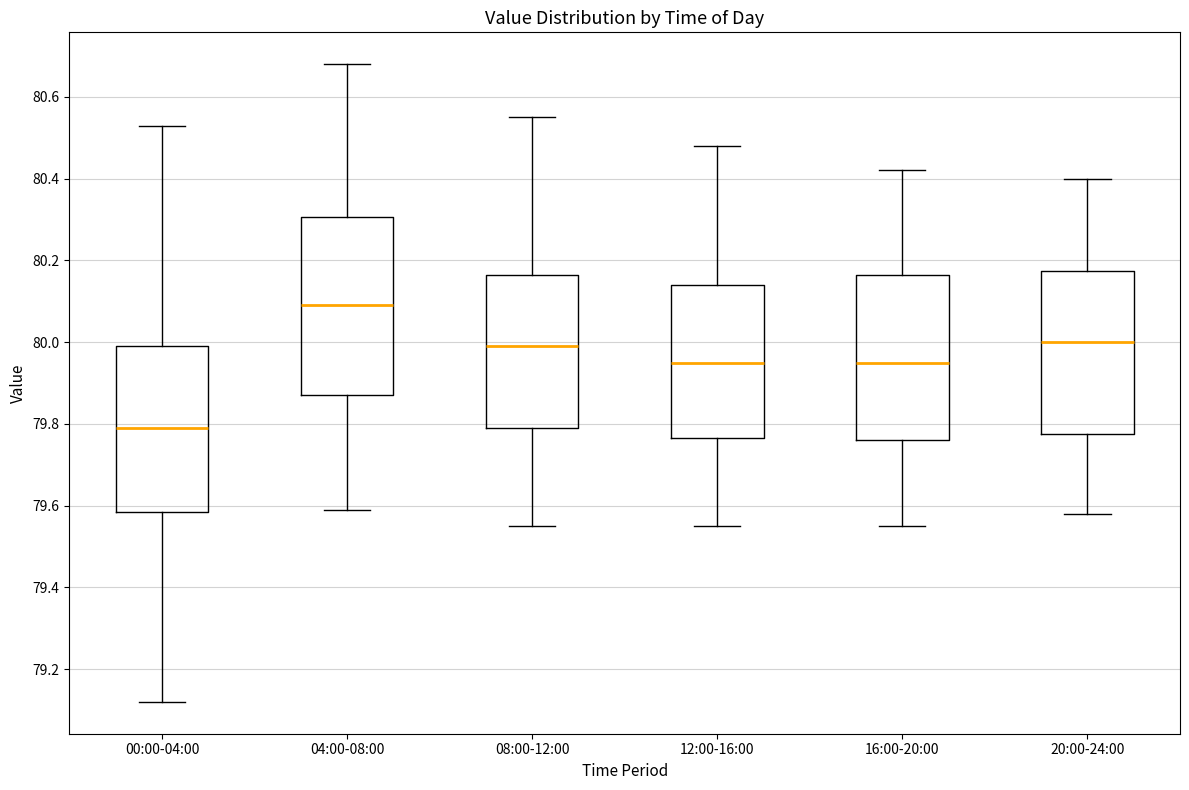

Reading left to right, transcribe this box plot: for each box, give where its median line is, the range the box spans, and where its two whiskers end, as read against the y-axis. The values are not printed on the chart, so give them approximately, as read against the axis.

00:00-04:00: median 79.80, box 79.58 to 80.00, whiskers 79.12 to 80.54
04:00-08:00: median 80.10, box 79.88 to 80.30, whiskers 79.60 to 80.68
08:00-12:00: median 80.00, box 79.80 to 80.16, whiskers 79.56 to 80.56
12:00-16:00: median 79.96, box 79.76 to 80.14, whiskers 79.56 to 80.48
16:00-20:00: median 79.96, box 79.76 to 80.16, whiskers 79.56 to 80.42
20:00-24:00: median 80.00, box 79.78 to 80.18, whiskers 79.58 to 80.40